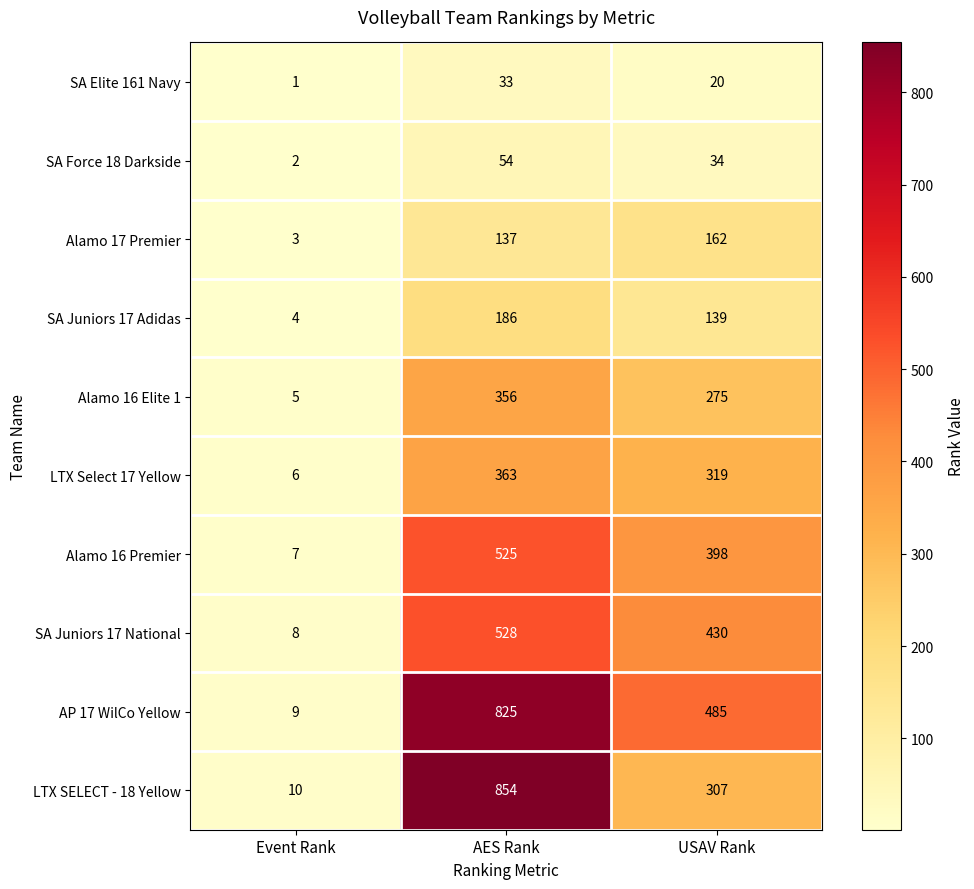

At how many categories does at least one series exceed 712?

1